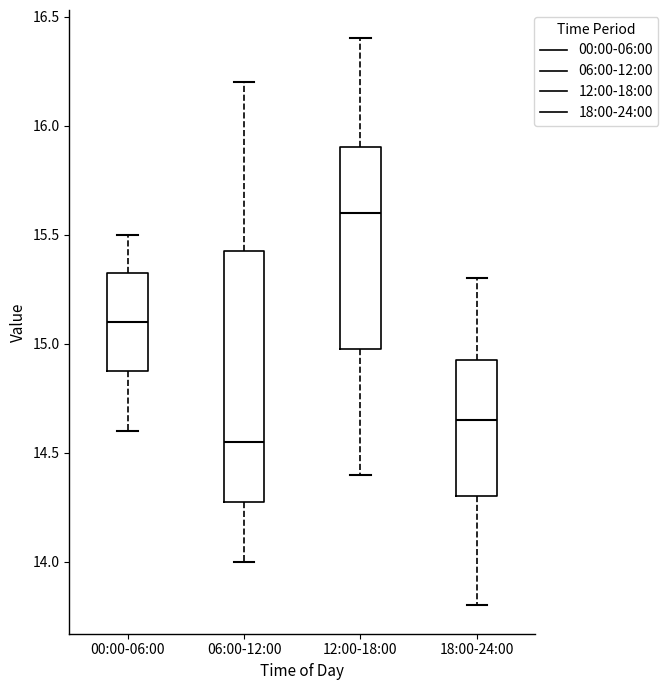

Which box is the tallest, from its lower edge to its upper edge?

06:00-12:00